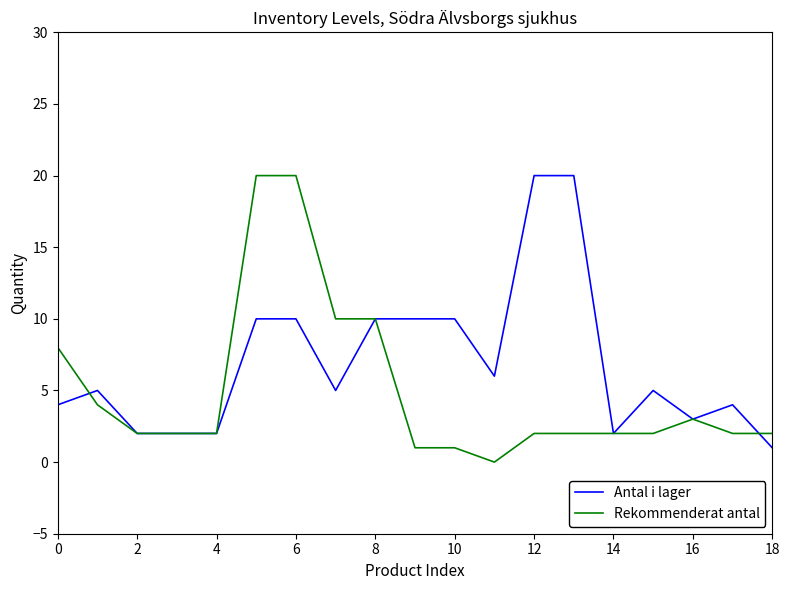

What is the highest value of the Antal i lager series?

20